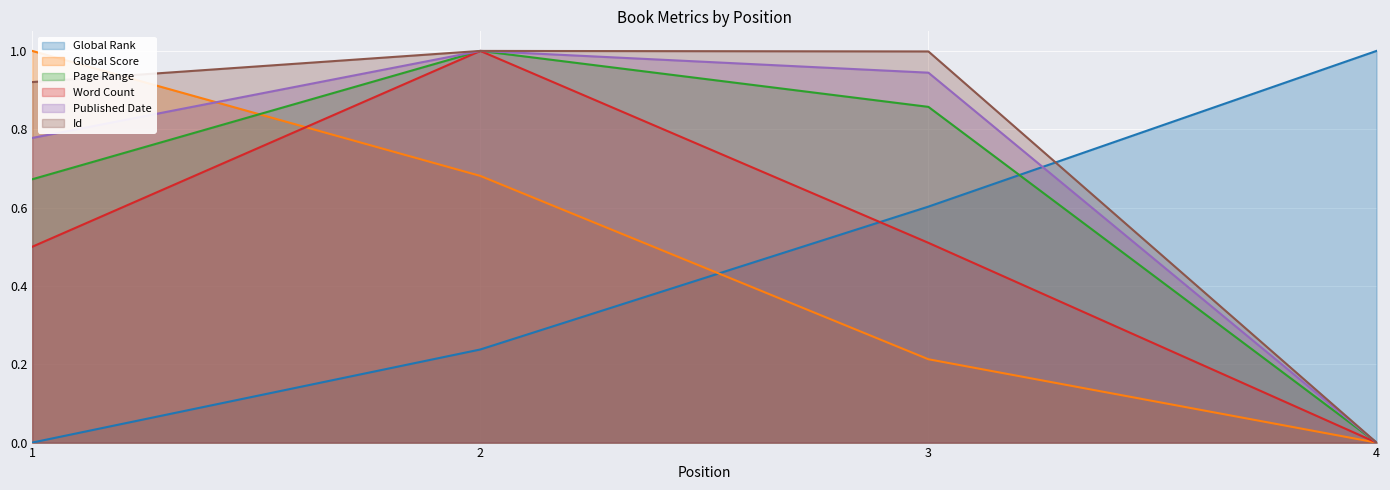

How many data points in Global Rank are above 0?

3